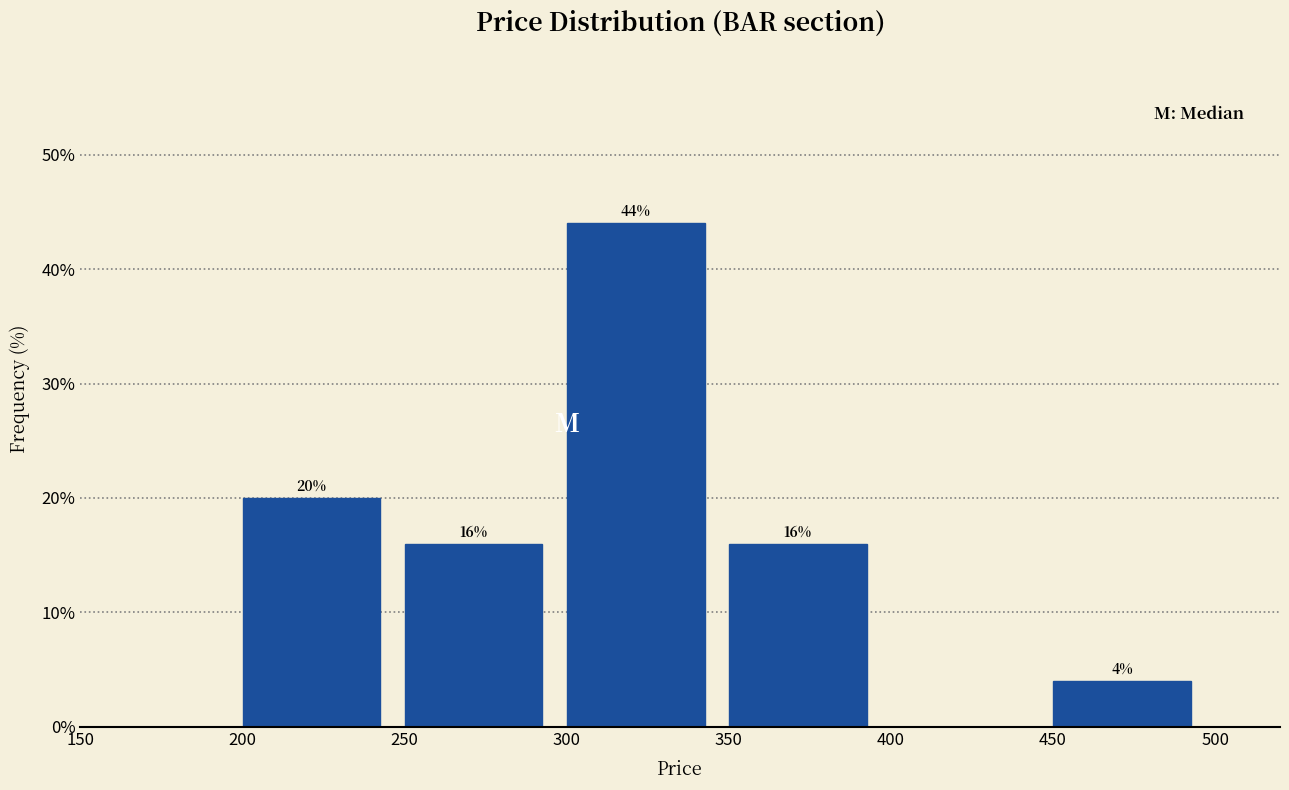

Which range on the x-axis has the tallest bar?

300 to 350